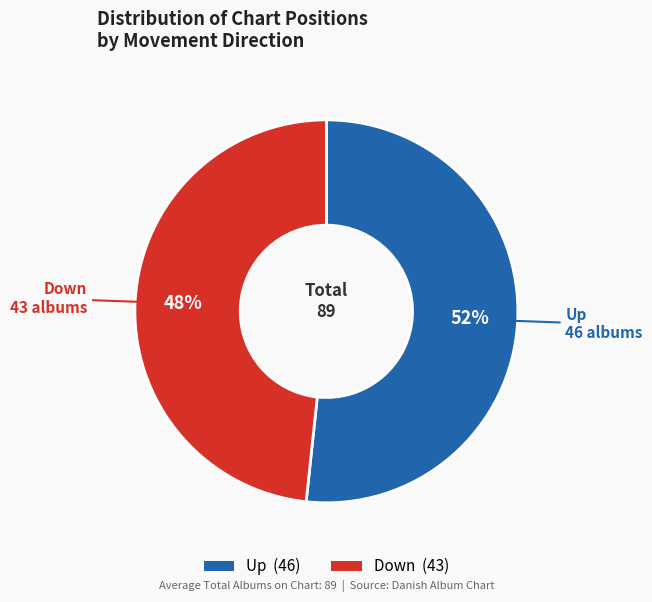

Count the number of slices in the pie.

2